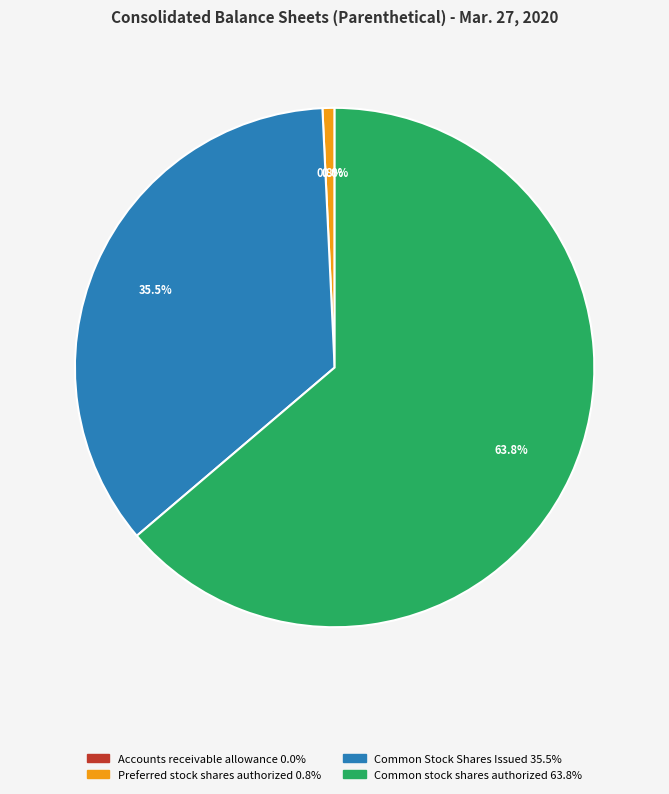

Which slice represents more than half of the pie?

Common stock shares authorized